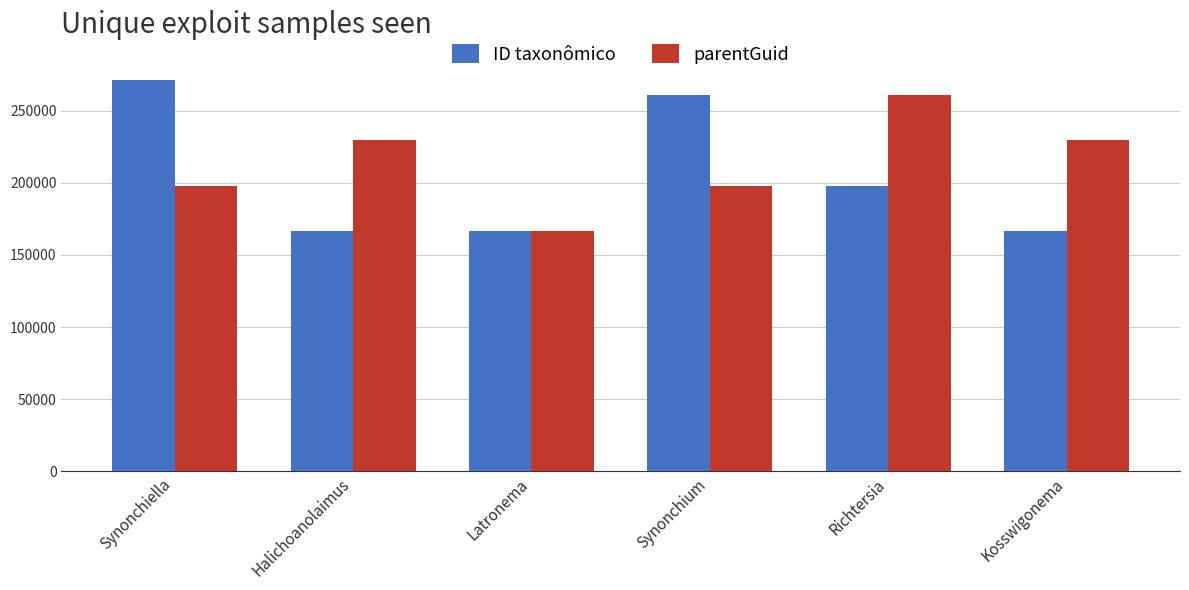

What is the difference between the maximum and minimum values in the ID taxonômico series?

104493